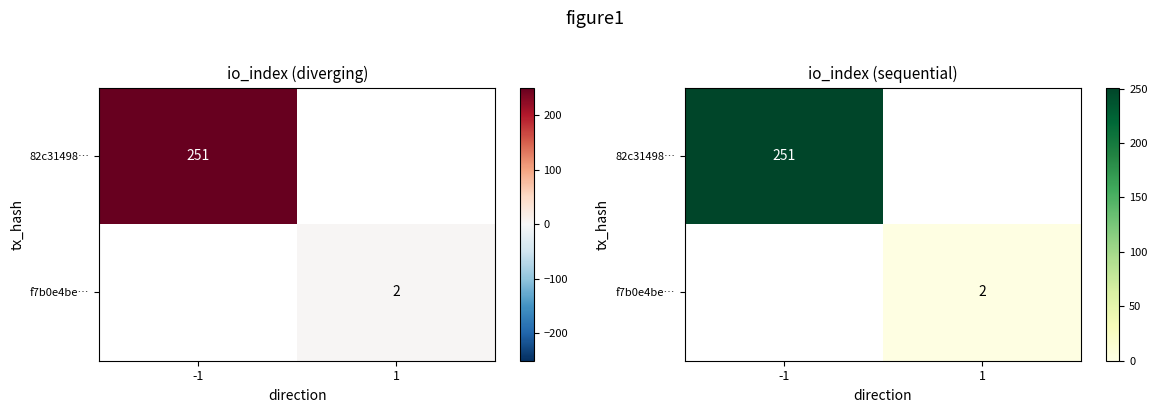

Rank the categories by 82c31498… value from lowest to highest.

-1, 1